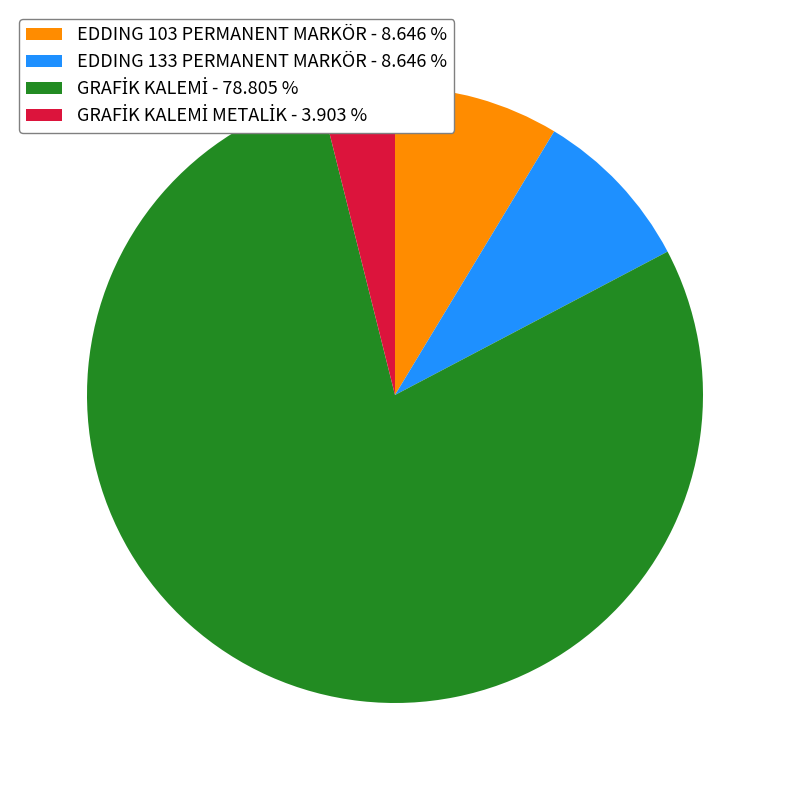

Is there a majority slice in this chart?

Yes